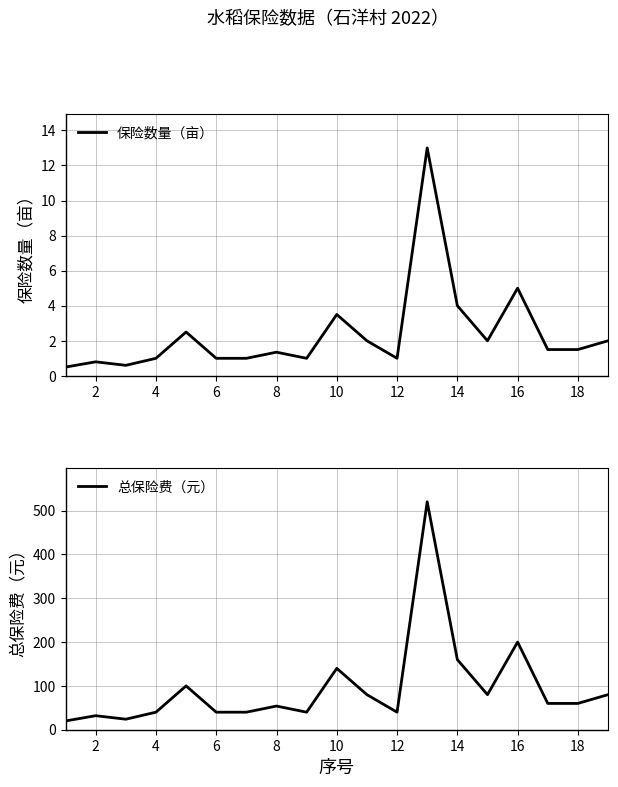

What is the difference between the maximum and minimum values in the 保险数量（亩） series?

12.5